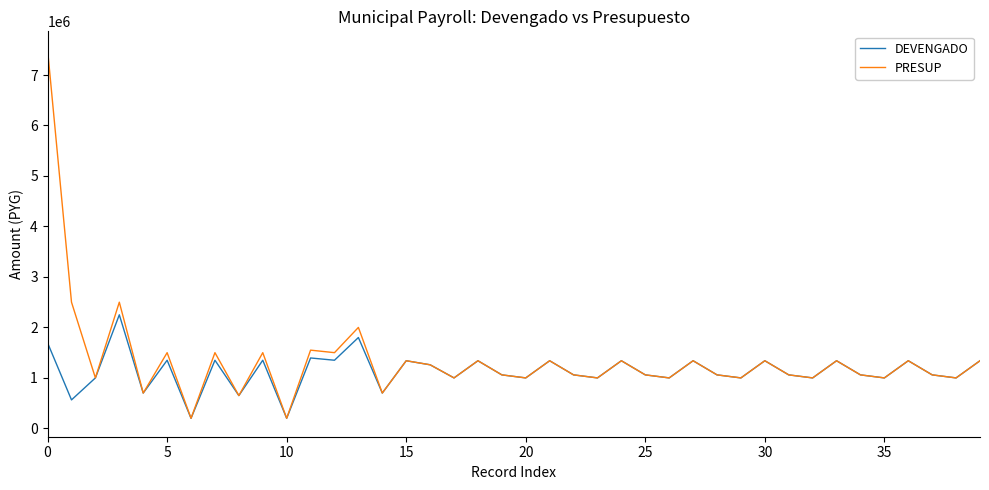

What is the highest value of the DEVENGADO series?

2250000